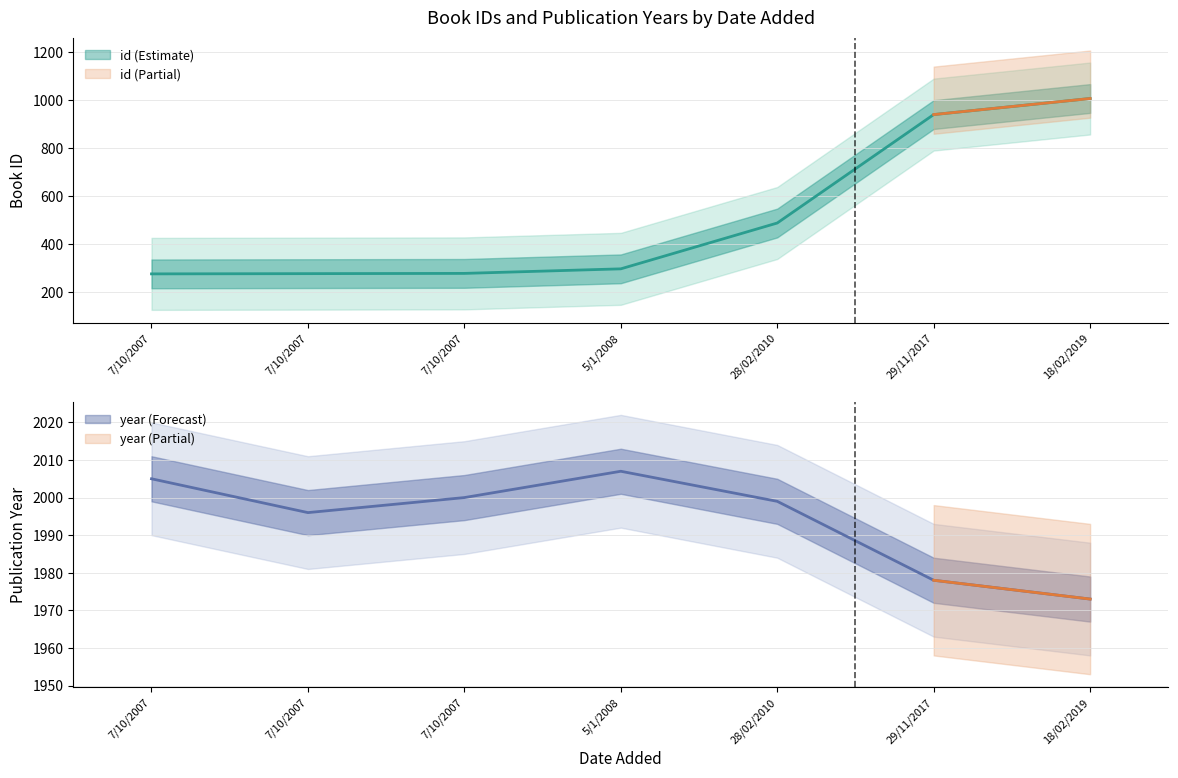

How many values in the id series are below 296?

3